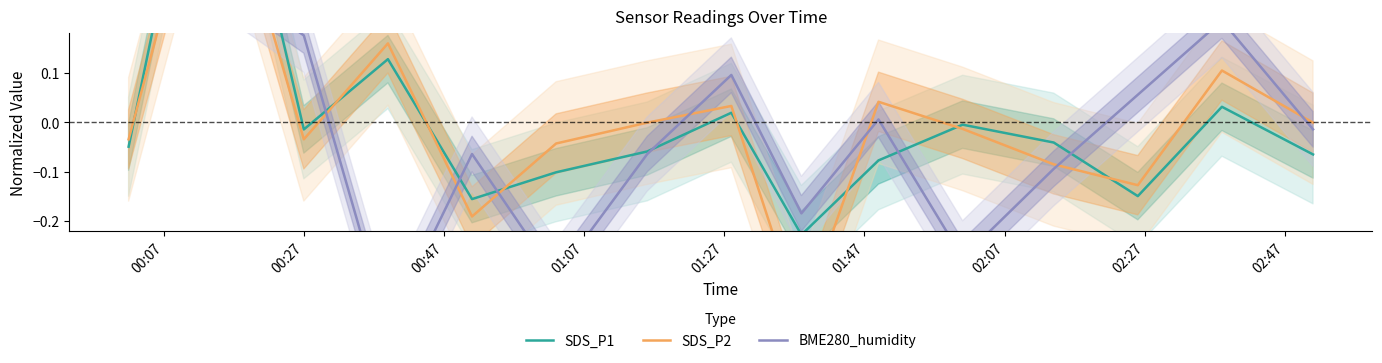

What is the greatest value displayed?

0.8